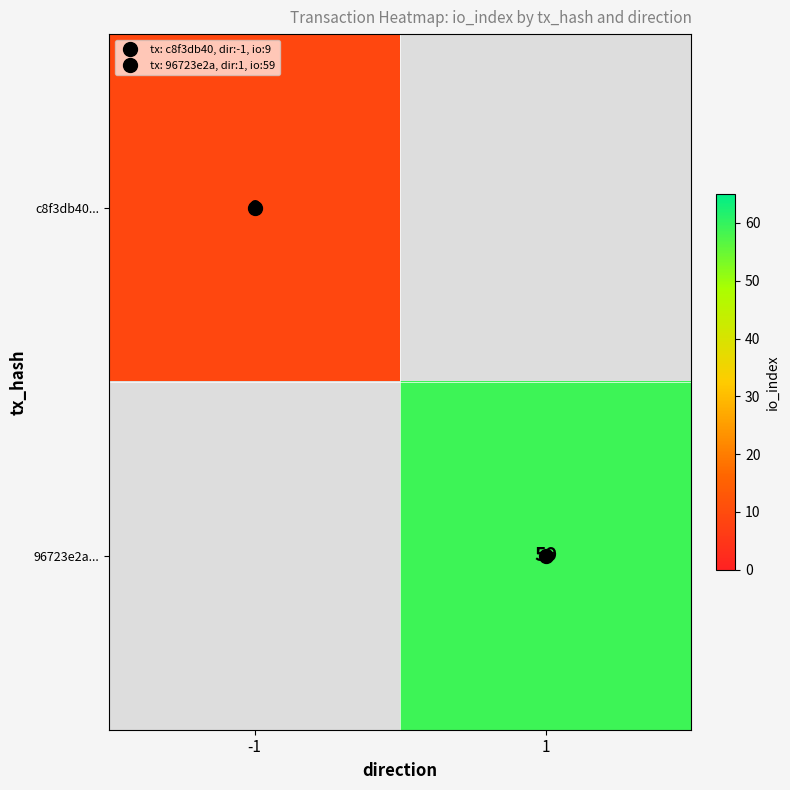

Is it true that c8f3db40... equals 2.7 at -1?

False